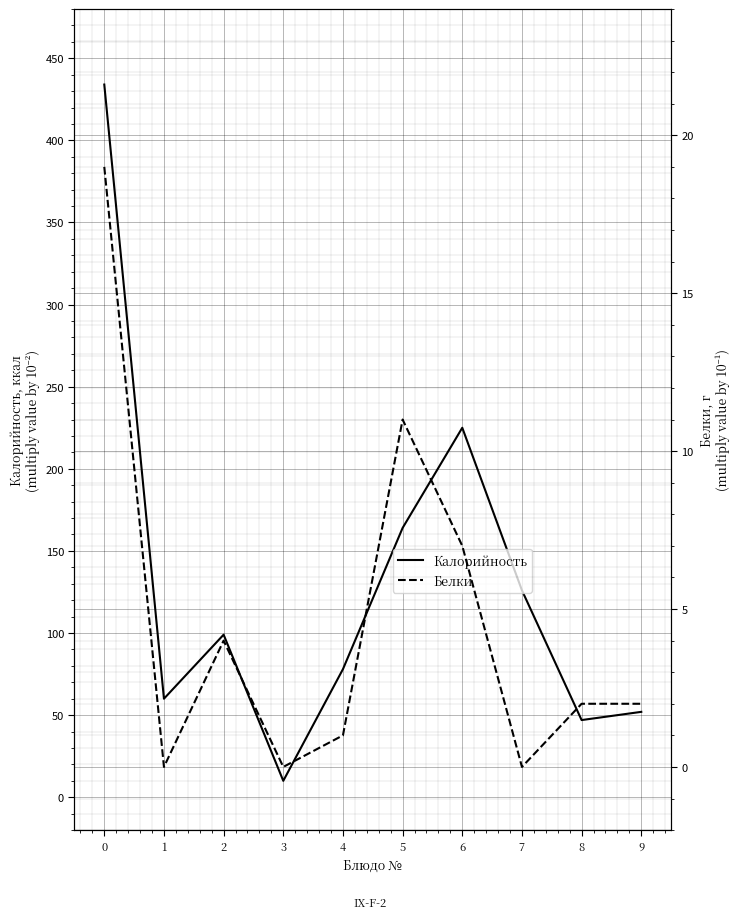

How many interior local valleys does the Белки series have?

3